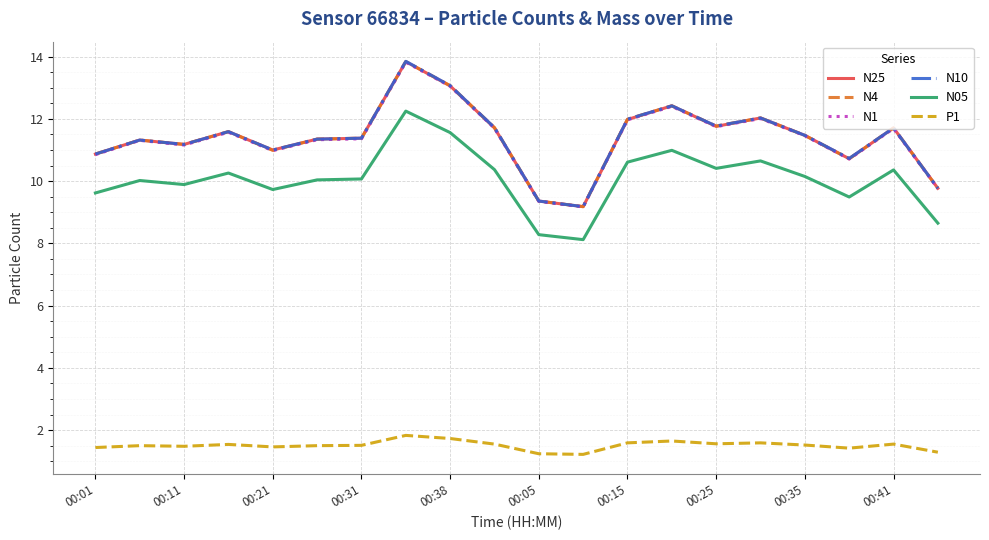

Which series has the largest range (max minus min)?

N10